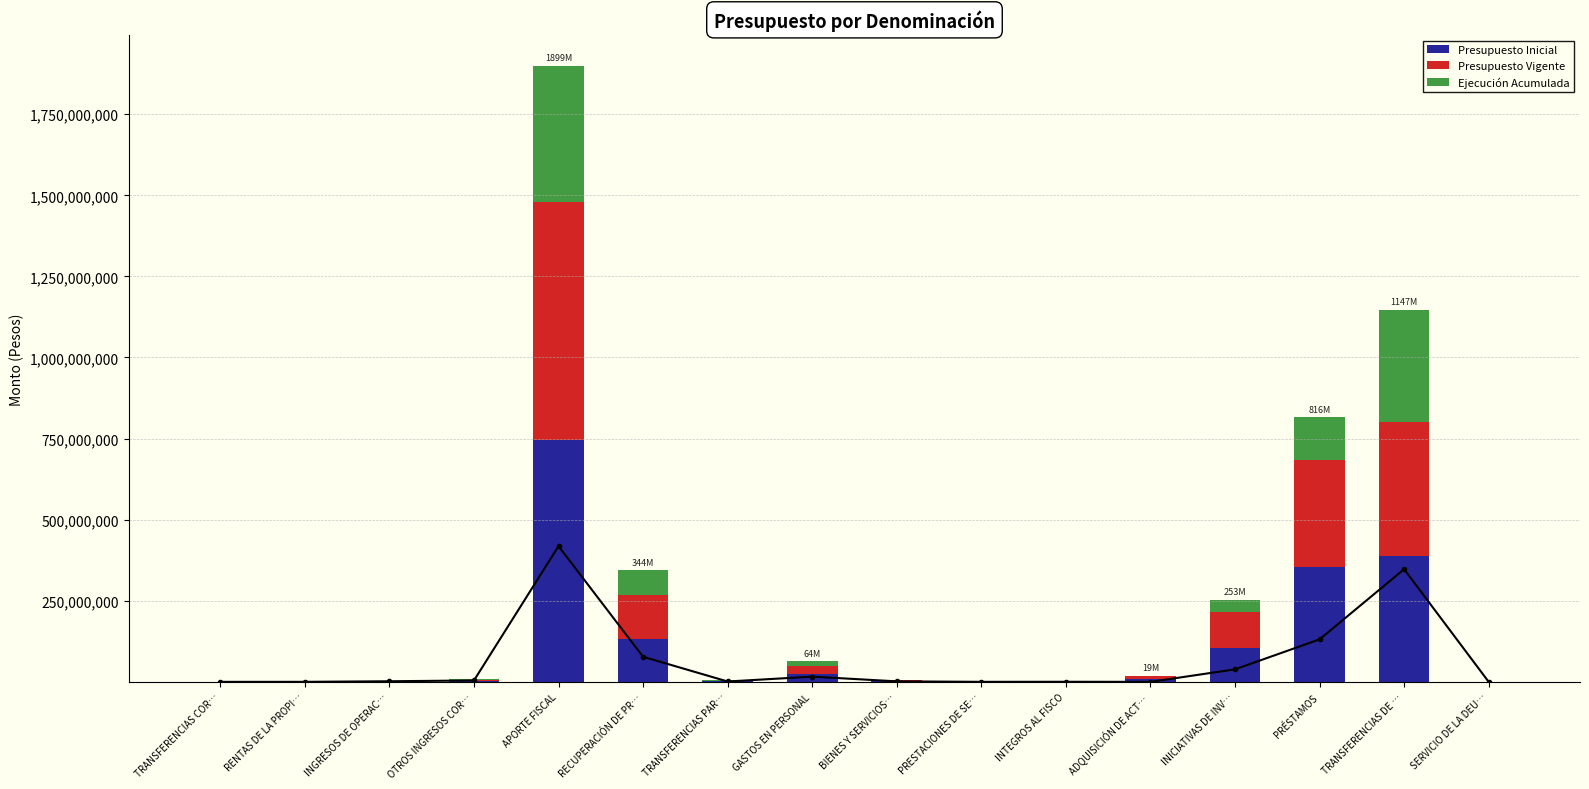

Which category has the highest value across all series?

APORTE FISCAL